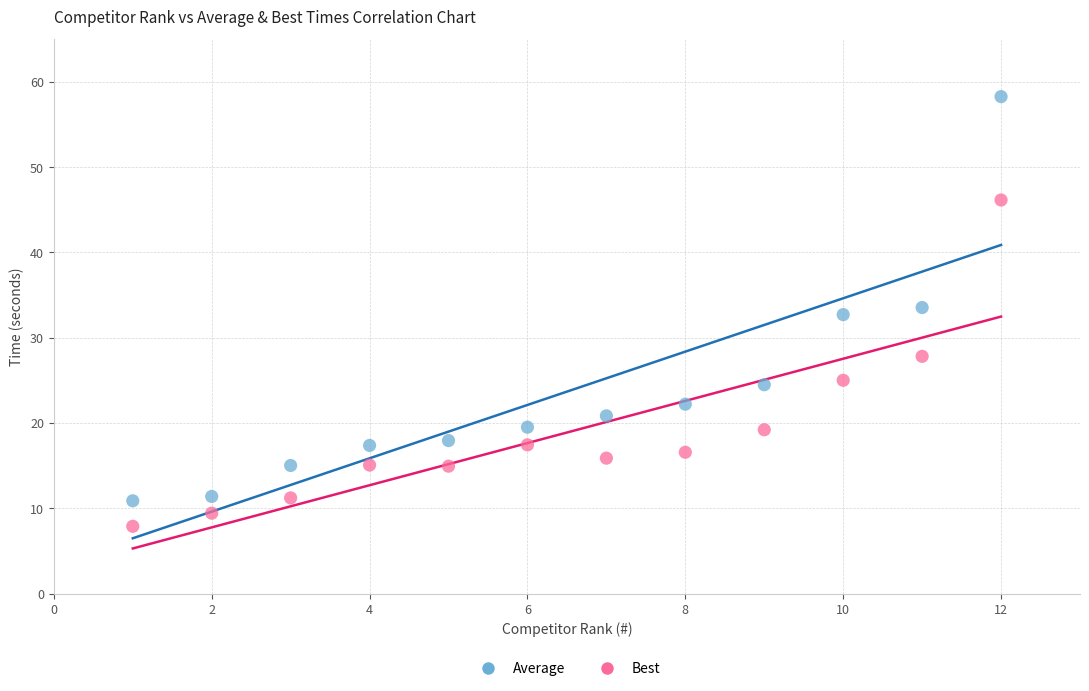

Which series reaches the minimum Y coordinate?

Best